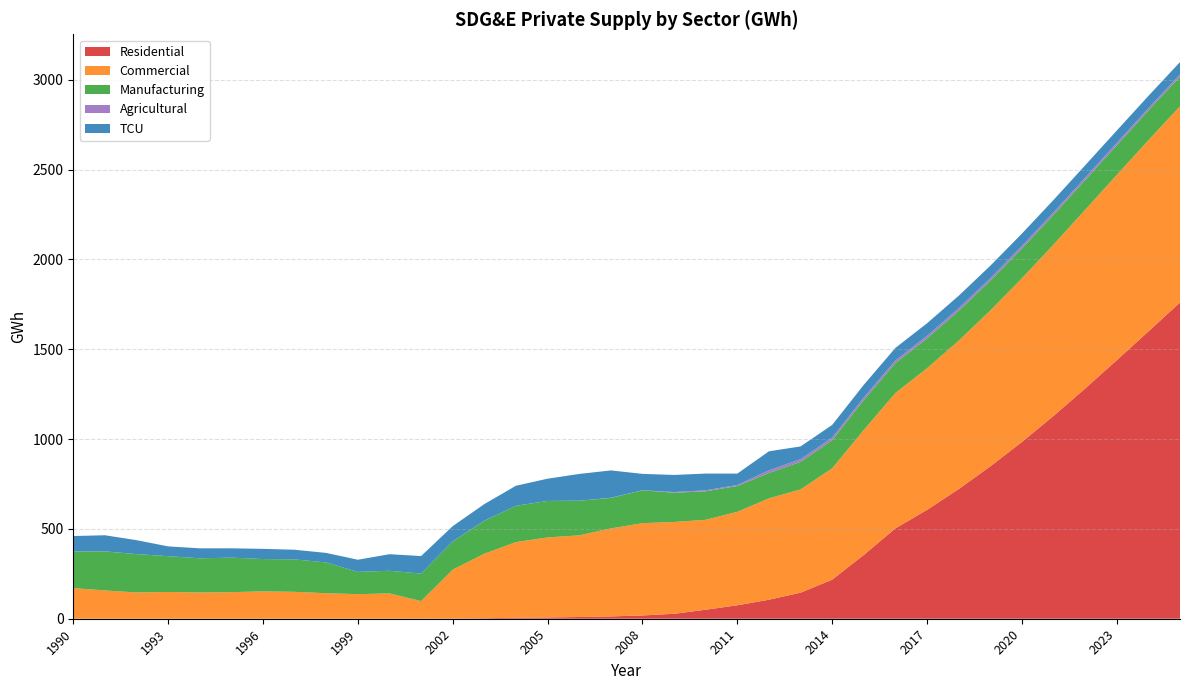

Reading right to left, transcribe all the data shown in this chart.

Residential: 2025=1760.5	2024=1599.2	2023=1439.2	2022=1281.6	2021=1129.0	2020=984.1	2019=848.1	2018=721.6	2017=606.0	2016=503.1	2015=355.1	2014=217.5	2013=145.0	2012=105.9	2011=74.9	2010=50.2	2009=27.5	2008=18.2	2007=12.9	2006=9.6	2005=7.1	2004=5.1	2003=2.8	2002=1.6	2001=0.4	2000=0.0	1999=0.0	1998=0.0	1997=0.0	1996=0.0	1995=0.0	1994=0.0	1993=0.0	1992=0.0	1991=0.0	1990=0.0
Commercial: 2025=1092.0	2024=1064.6	2023=1031.2	2022=994.7	2021=954.0	2020=911.1	2019=867.6	2018=826.5	2017=788.3	2016=753.8	2015=695.7	2014=619.9	2013=574.8	2012=564.3	2011=520.5	2010=500.5	2009=511.0	2008=513.7	2007=489.9	2006=454.6	2005=445.4	2004=421.6	2003=359.2	2002=271.7	2001=97.7	2000=140.9	1999=136.8	1998=141.9	1997=149.8	1996=152.3	1995=147.9	1994=146.1	1993=148.9	1992=146.2	1991=157.4	1990=170.7
Manufacturing: 2025=165.1	2024=165.2	2023=165.4	2022=165.6	2021=165.7	2020=165.9	2019=166.0	2018=166.2	2017=166.4	2016=166.5	2015=166.7	2014=156.3	2013=153.8	2012=141.3	2011=143.6	2010=158.7	2009=163.0	2008=182.8	2007=169.7	2006=192.7	2005=203.0	2004=202.1	2003=183.2	2002=156.4	2001=153.2	2000=126.0	1999=124.0	1998=171.4	1997=180.6	1996=179.9	1995=192.2	1994=190.3	1993=199.3	1992=213.4	1991=217.3	1990=203.1
Agricultural: 2025=13.1	2024=13.3	2023=13.4	2022=13.5	2021=13.7	2020=13.8	2019=13.9	2018=14.1	2017=14.2	2016=14.3	2015=14.5	2014=14.6	2013=14.8	2012=14.9	2011=5.5	2010=5.4	2009=3.7	2008=0.9	2007=0.9	2006=0.5	2005=0.4	2004=0.1	2003=0.5	2002=0.7	2001=0.0	2000=0.0	1999=0.0	1998=0.0	1997=0.0	1996=0.0	1995=0.0	1994=0.0	1993=0.1	1992=0.3	1991=0.3	1990=0.4
TCU: 2025=67.9	2024=68.1	2023=68.3	2022=68.6	2021=68.8	2020=69.0	2019=69.3	2018=69.5	2017=69.8	2016=70.0	2015=70.3	2014=70.5	2013=70.8	2012=105.7	2011=63.3	2010=93.3	2009=95.1	2008=90.8	2007=152.2	2006=148.6	2005=123.7	2004=111.5	2003=92.6	2002=85.0	2001=97.5	2000=92.3	1999=67.6	1998=53.0	1997=53.7	1996=56.8	1995=51.9	1994=55.5	1993=54.4	1992=77.5	1991=89.7	1990=86.1